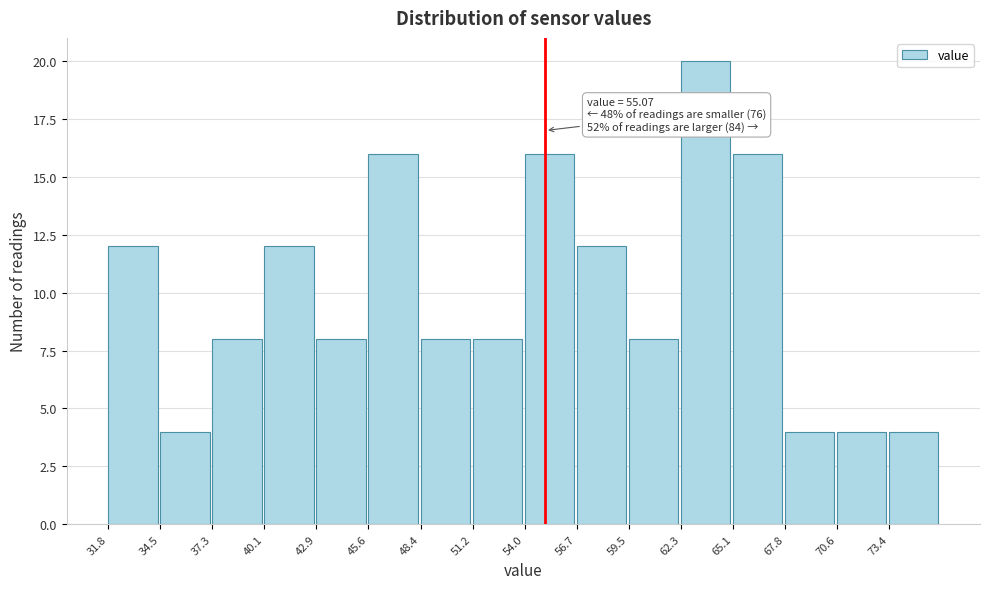

Which range on the x-axis has the tallest bar?

62.5 to 65.0